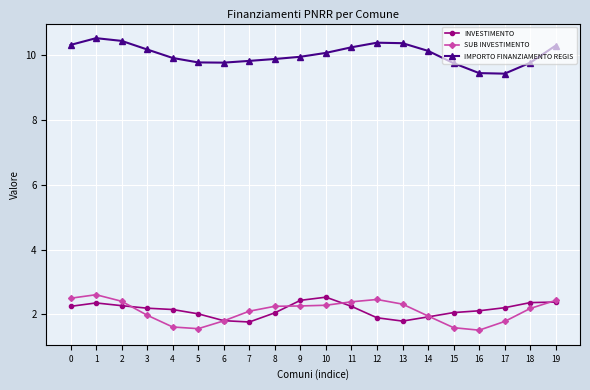

The IMPORTO FINANZIAMENTO REGIS series shows 9.4 at 16. True or false?

True